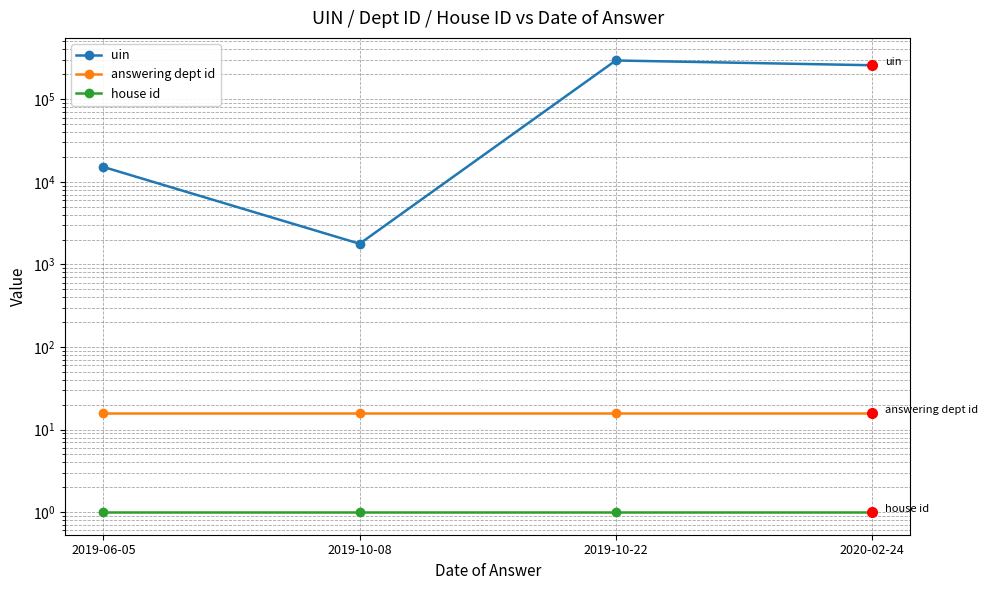

How many lines are shown in the chart?

3